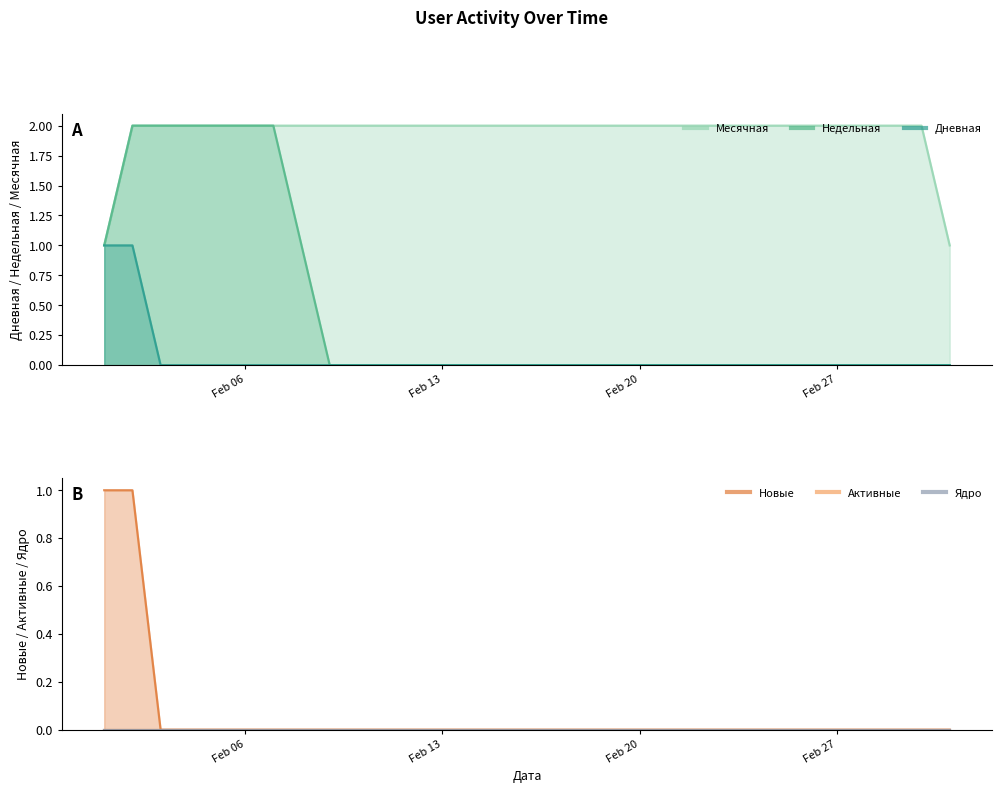

True or false: Дневная and Недельная cross at least once.

False